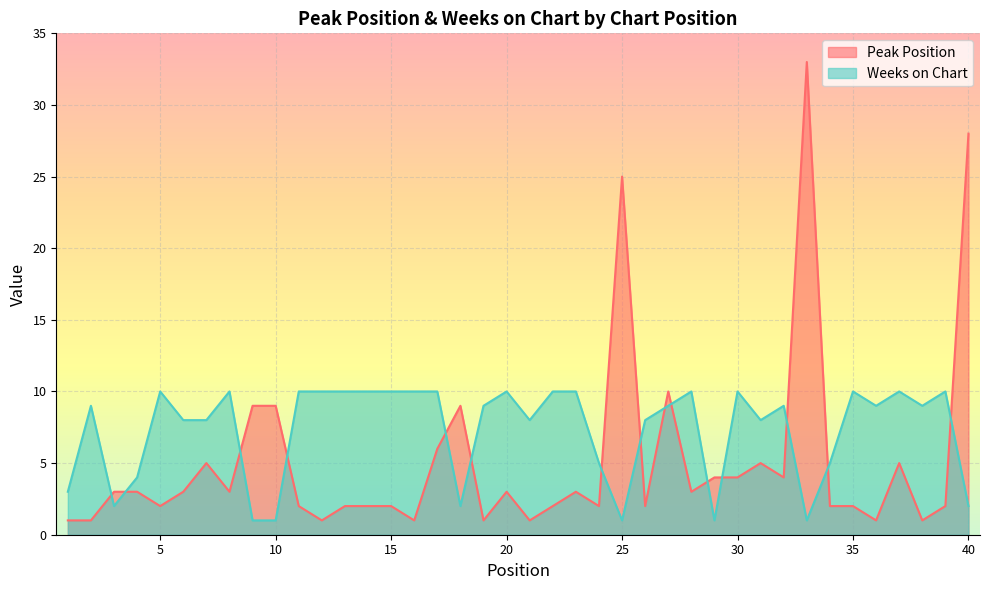

Is it true that Peak Position equals 4 at 30?

True